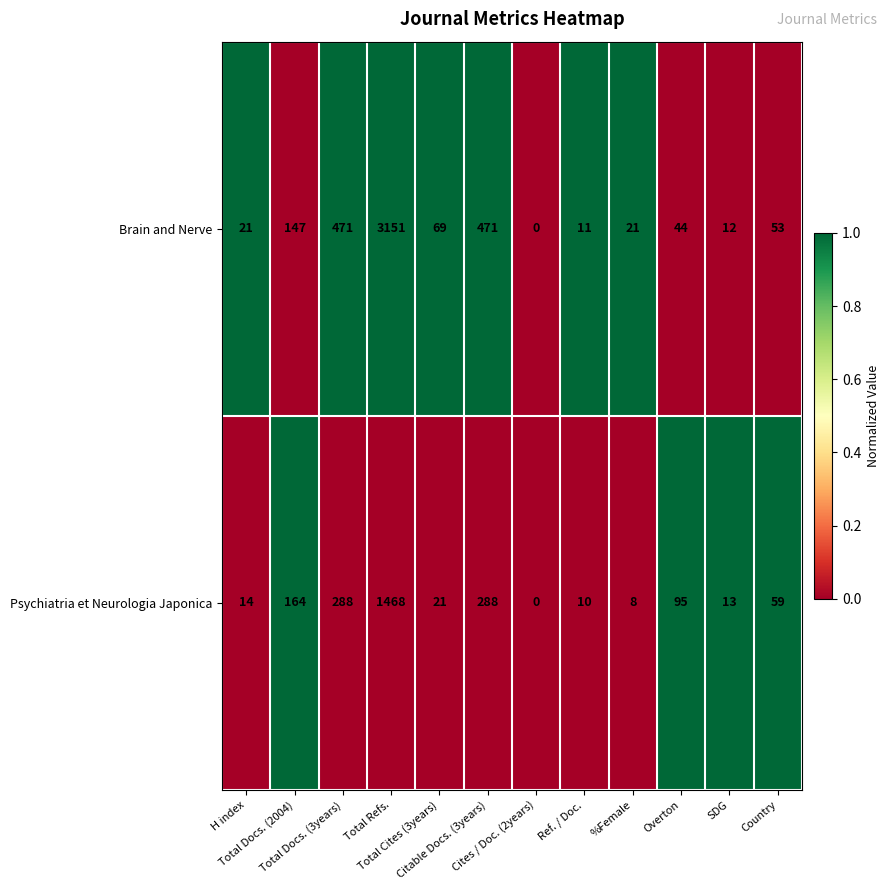

How many values in the Brain and Nerve series are below 53?

6